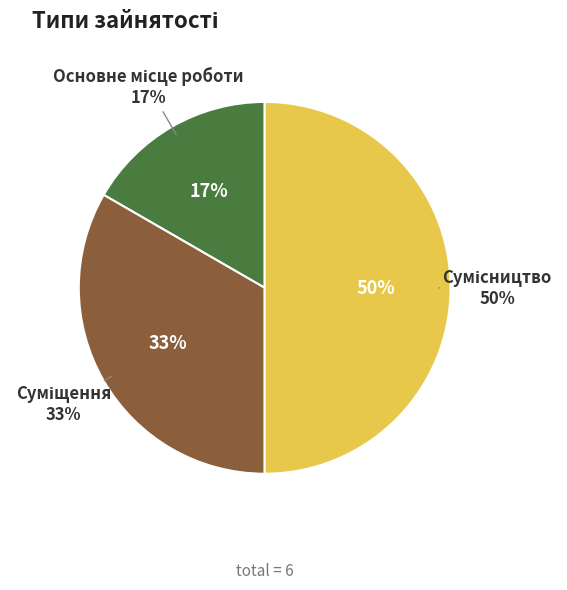

To the nearest percent, what is the average slice percentage?

33%